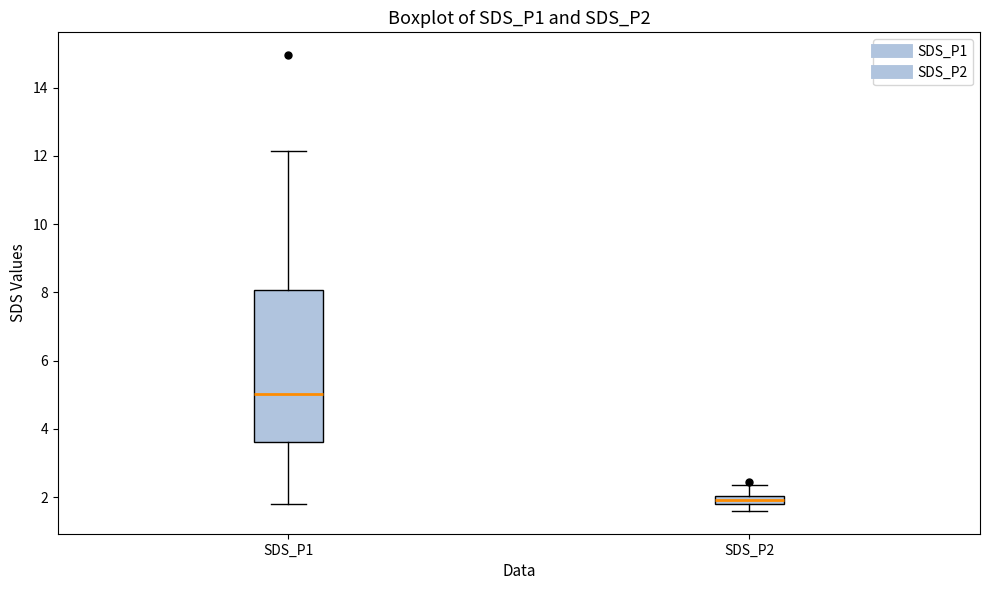

Which box has the highest median line?

SDS_P1